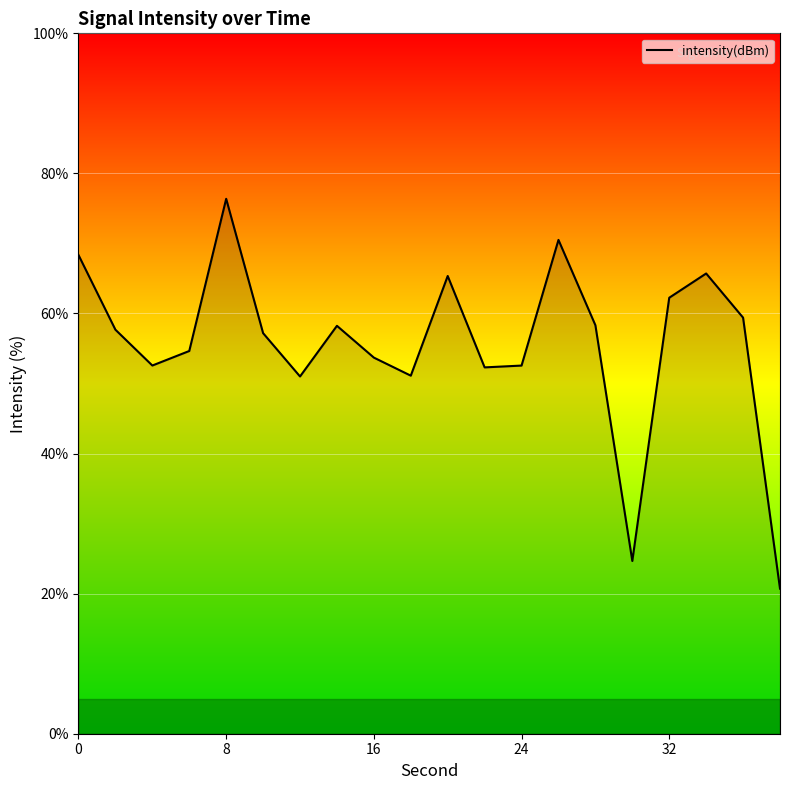

What is the difference between the maximum and minimum values?

55.7